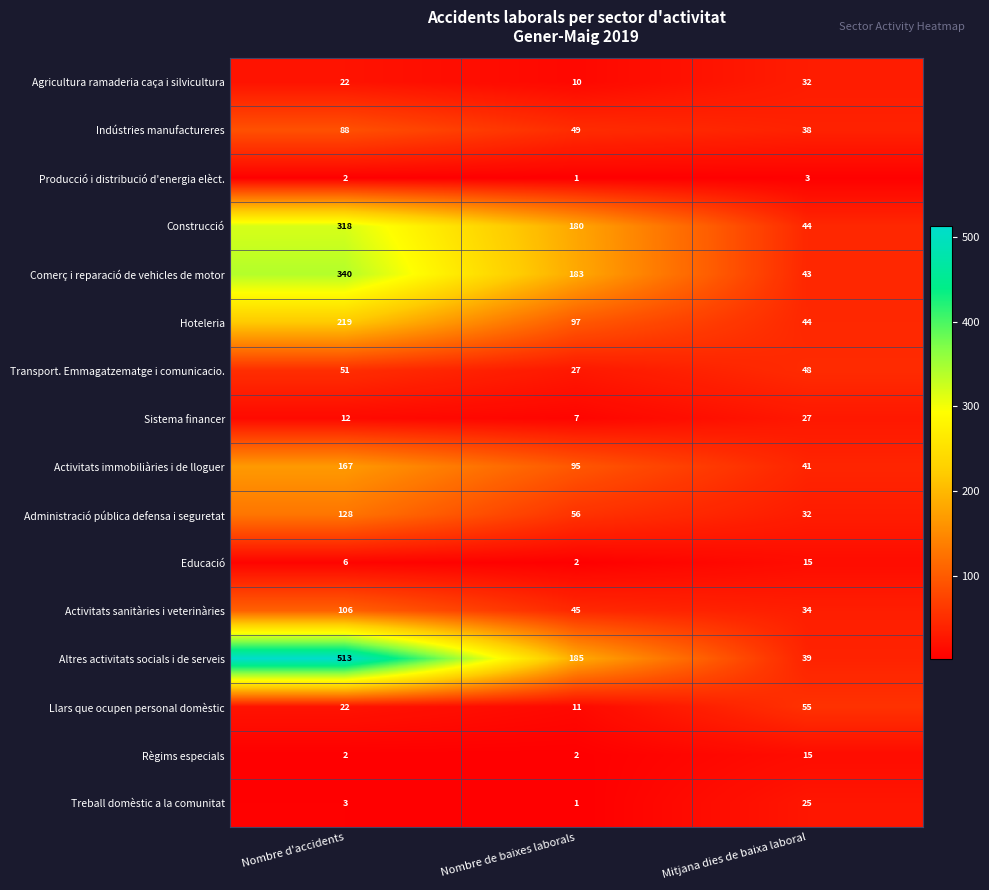

The value of Producció i distribució d'energia elèct. at Nombre d'accidents is 2. True or false?

True